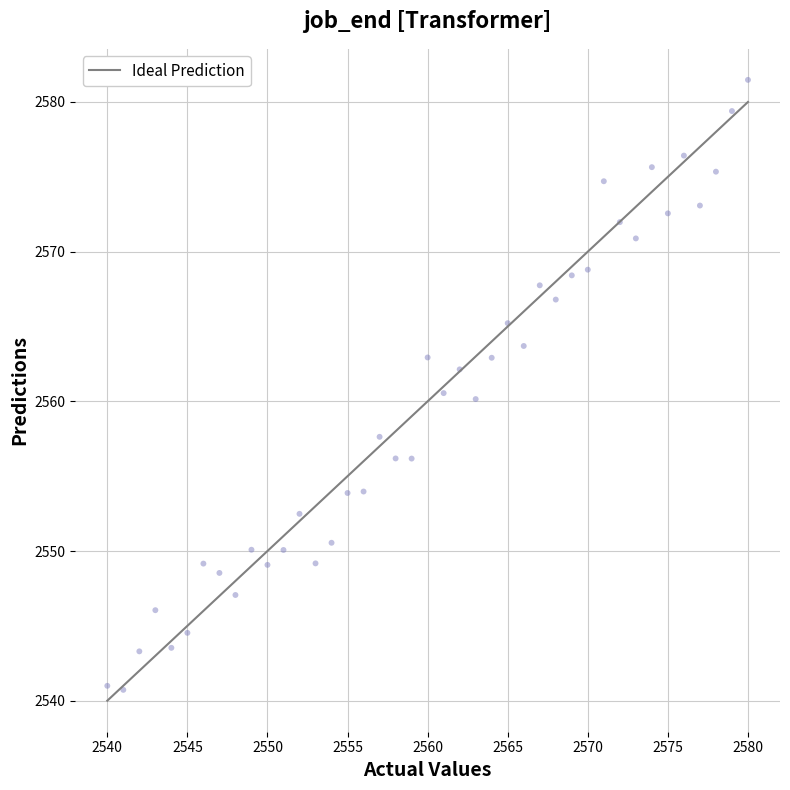

What is the range of Y values (max minus min)?

40.8